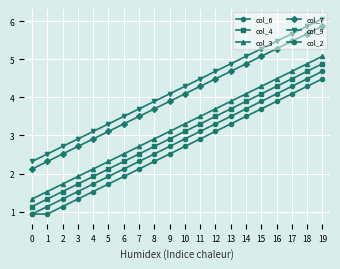

How many lines are shown in the chart?

6